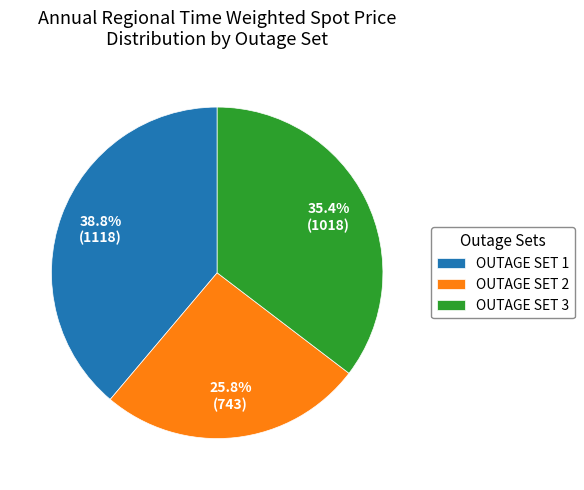

Do OUTAGE SET 1 and OUTAGE SET 2 together represent more than half of the pie?

Yes